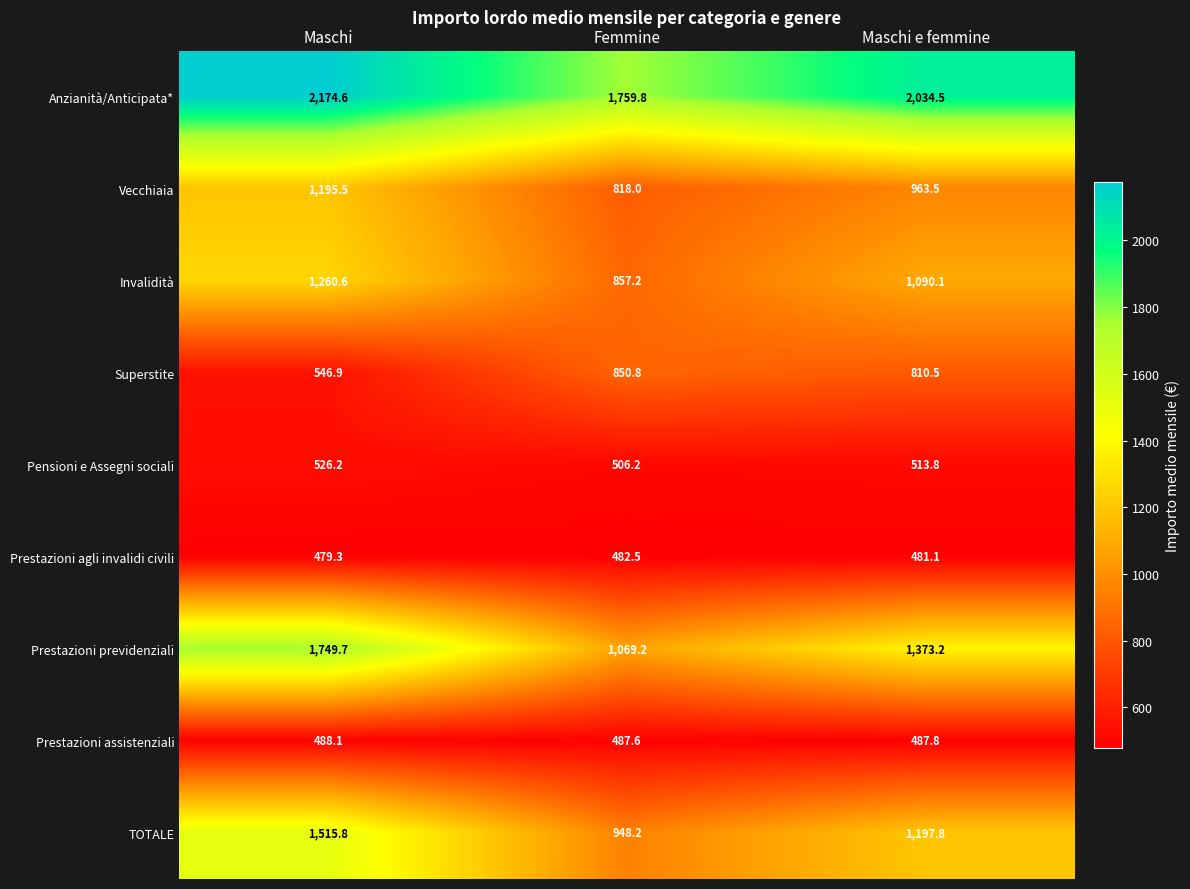

What is the maximum value shown in the chart?

2174.6